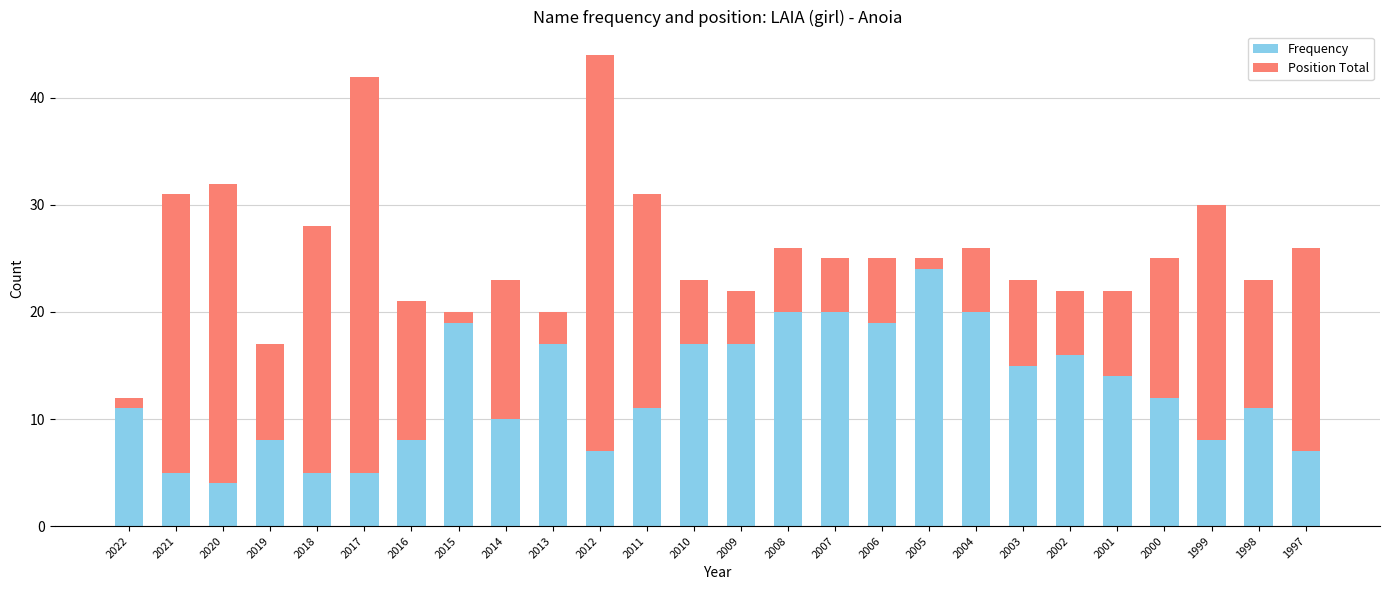

How many bars are there in total?

26